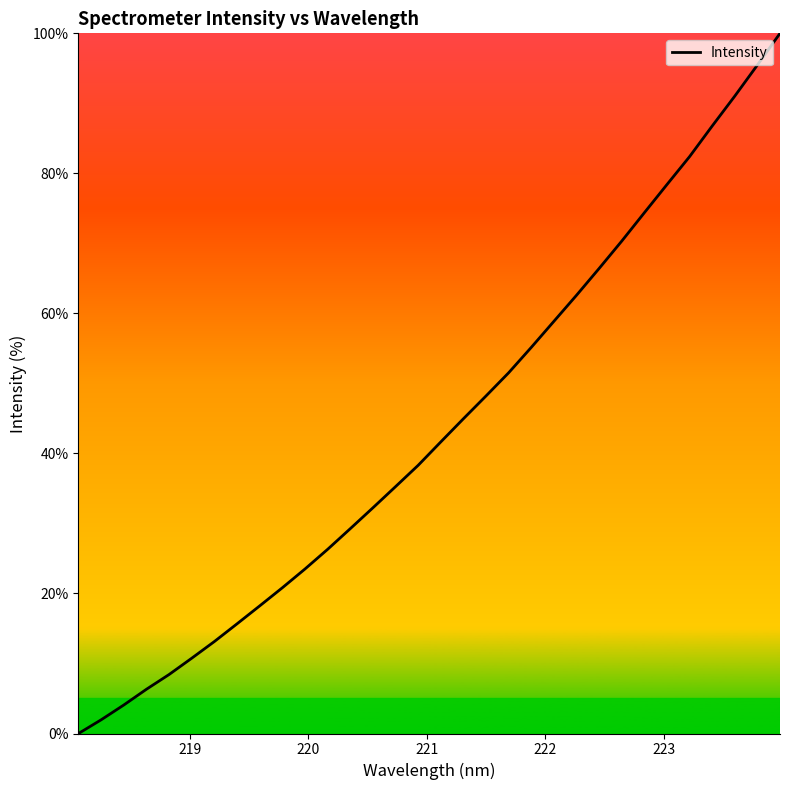

What is the maximum value shown in the chart?

100.0